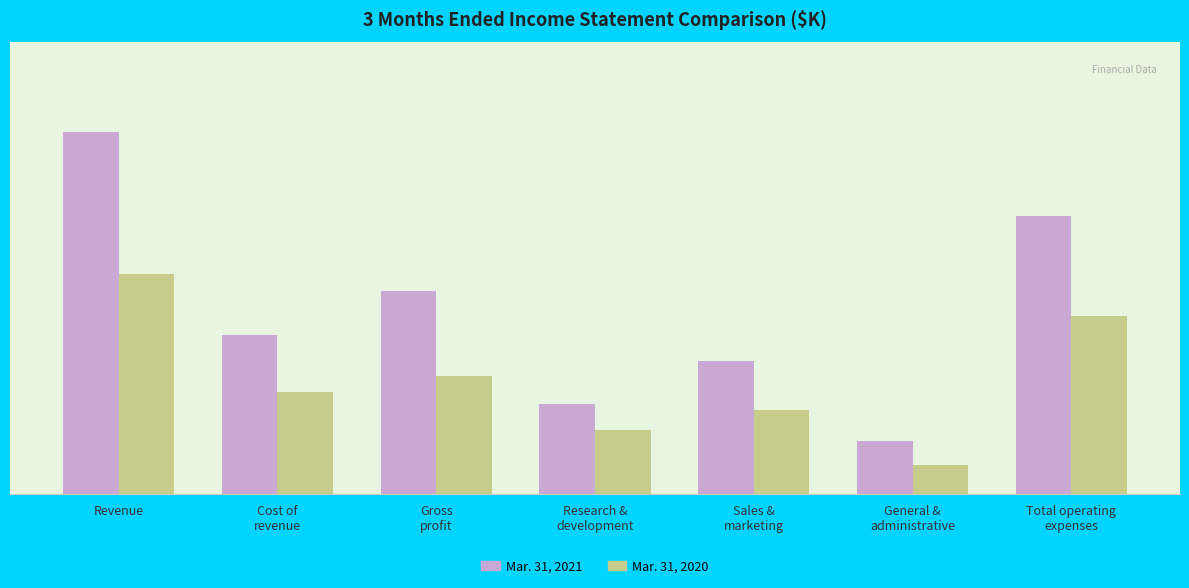

What are all the series names shown in the legend?

Mar. 31, 2021, Mar. 31, 2020